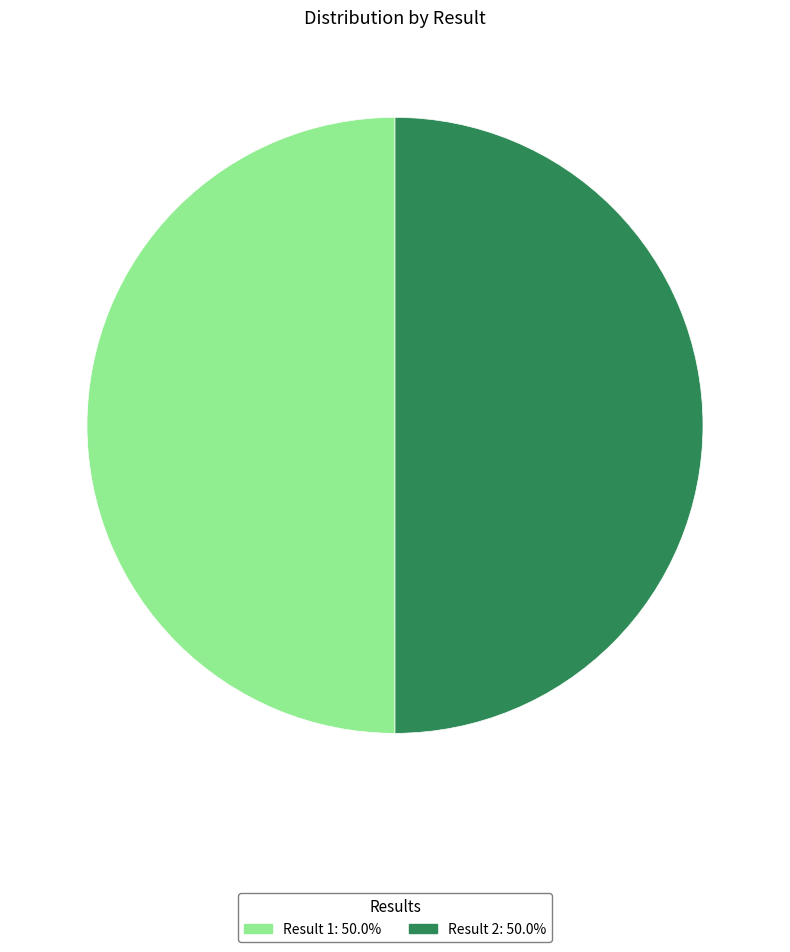

Approximately how many times larger is the value at Result 2: 50.0% compared to Result 1: 50.0%?

1.0